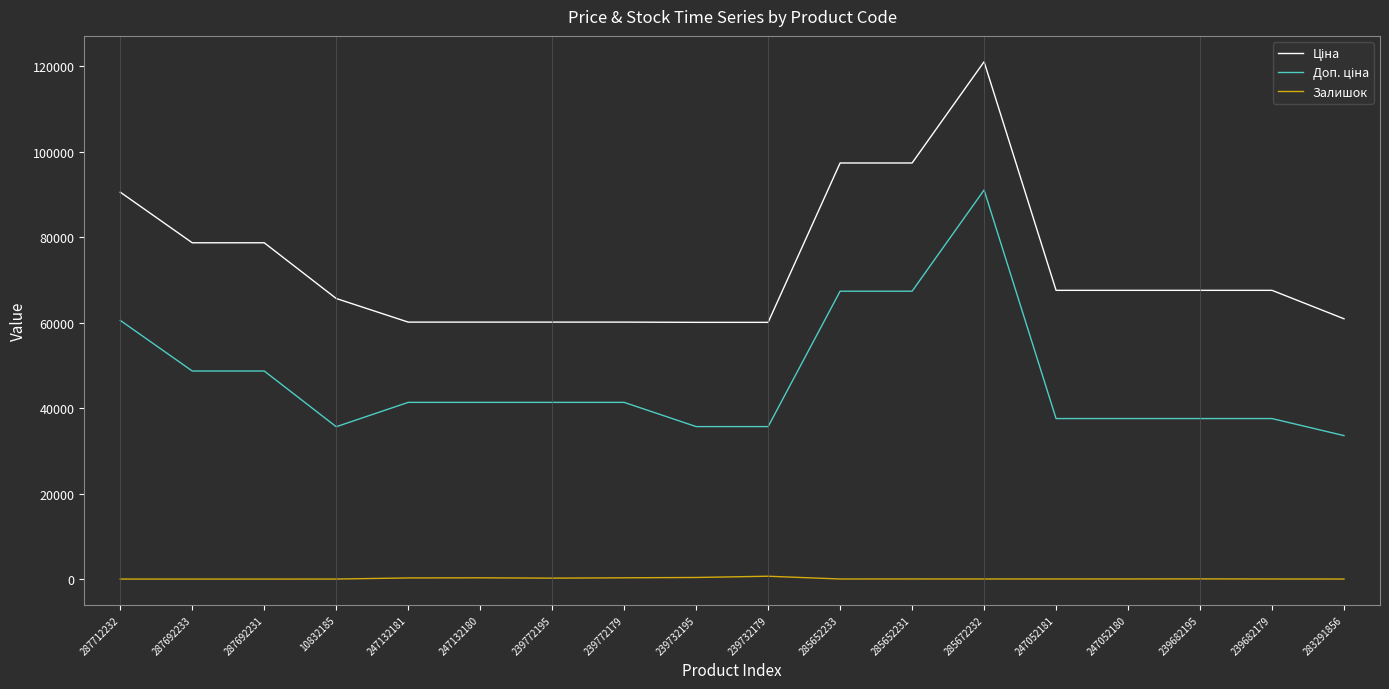

What is the difference between the highest and lowest values at 287692233?

78671.5